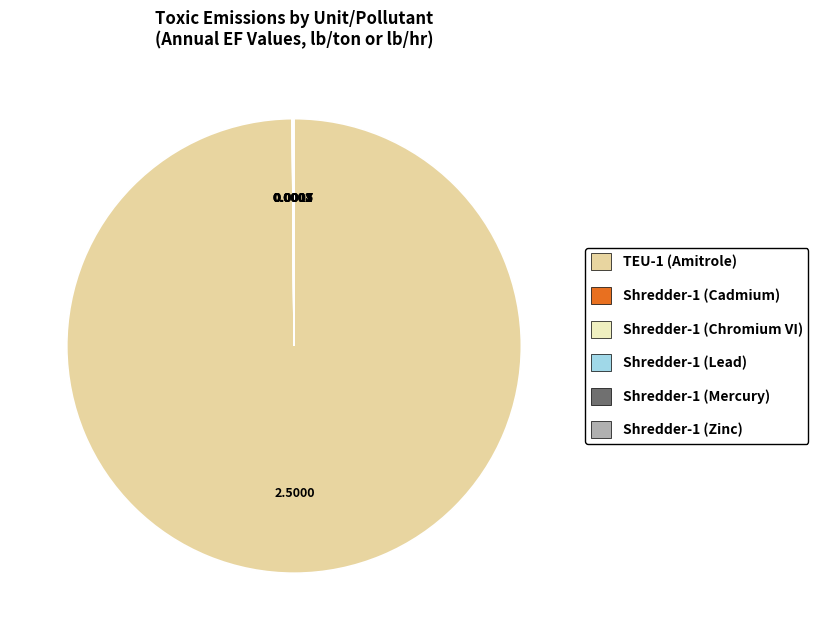

Does any single category account for the majority?

Yes